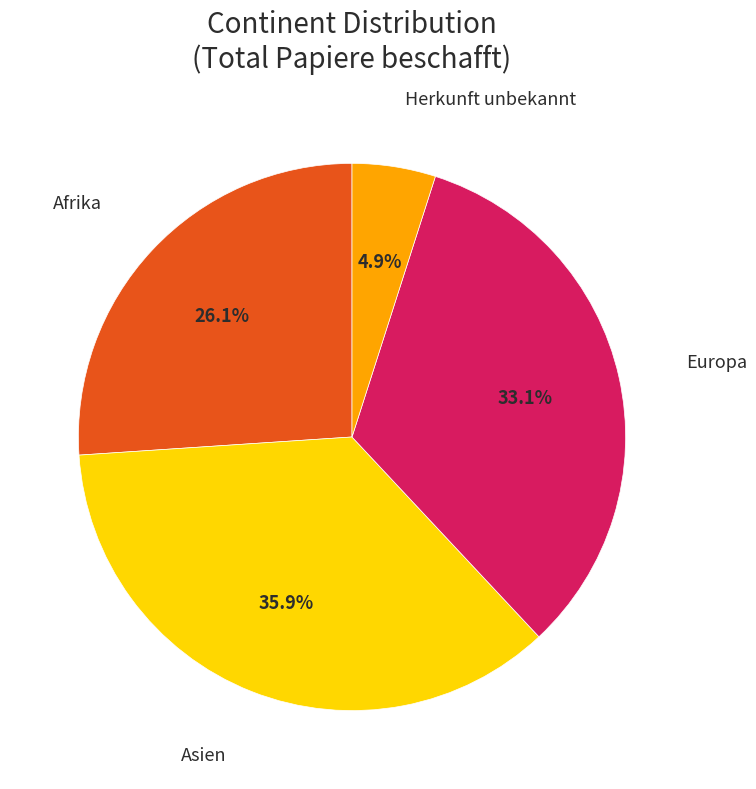

Is there a majority slice in this chart?

No